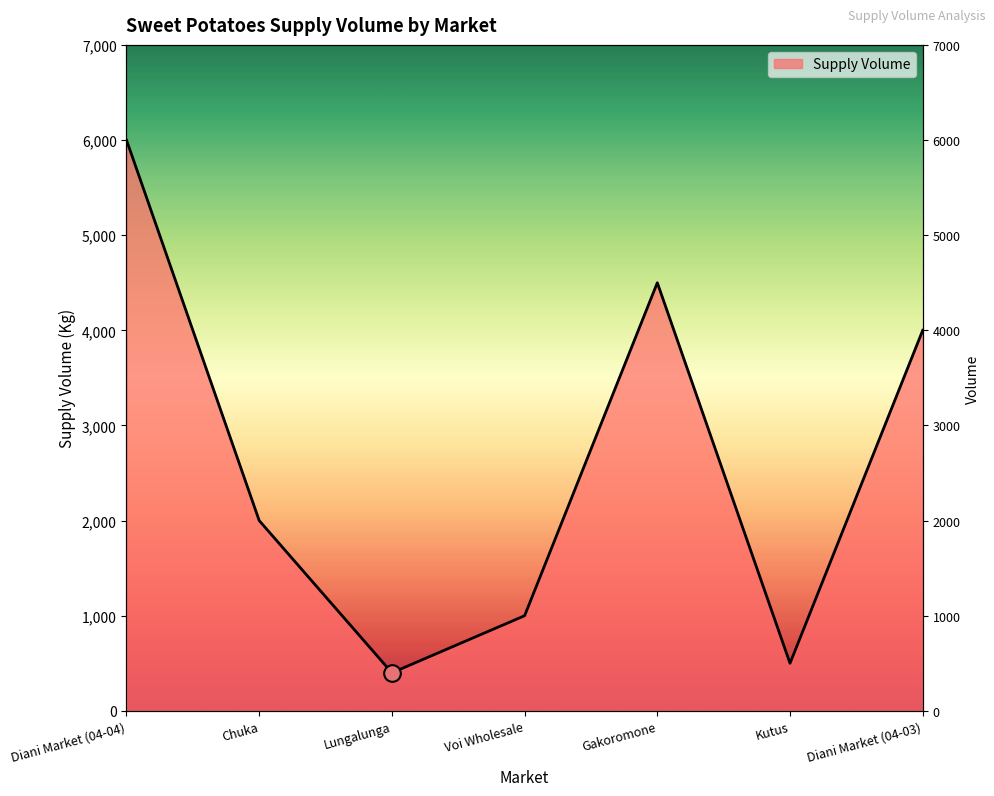

What is the change in value from Diani Market (04-04) to Kutus?

-5500